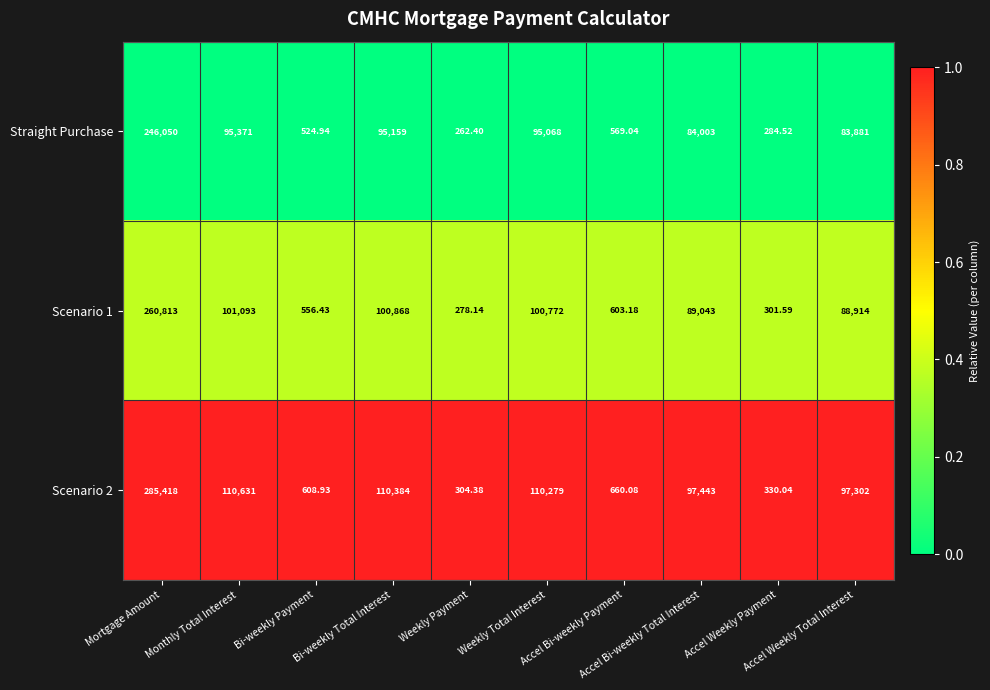

List the series in order of their peak value, lowest first.

Straight Purchase, Scenario 1, Scenario 2